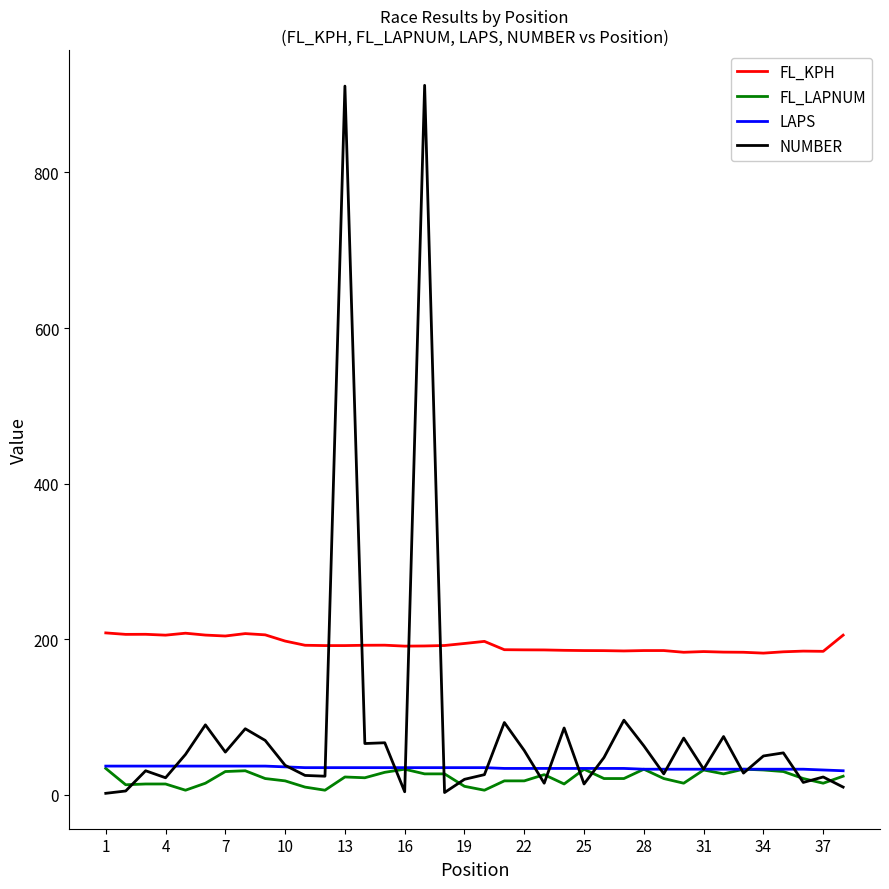

At how many categories does at least one series exceed 224?

2